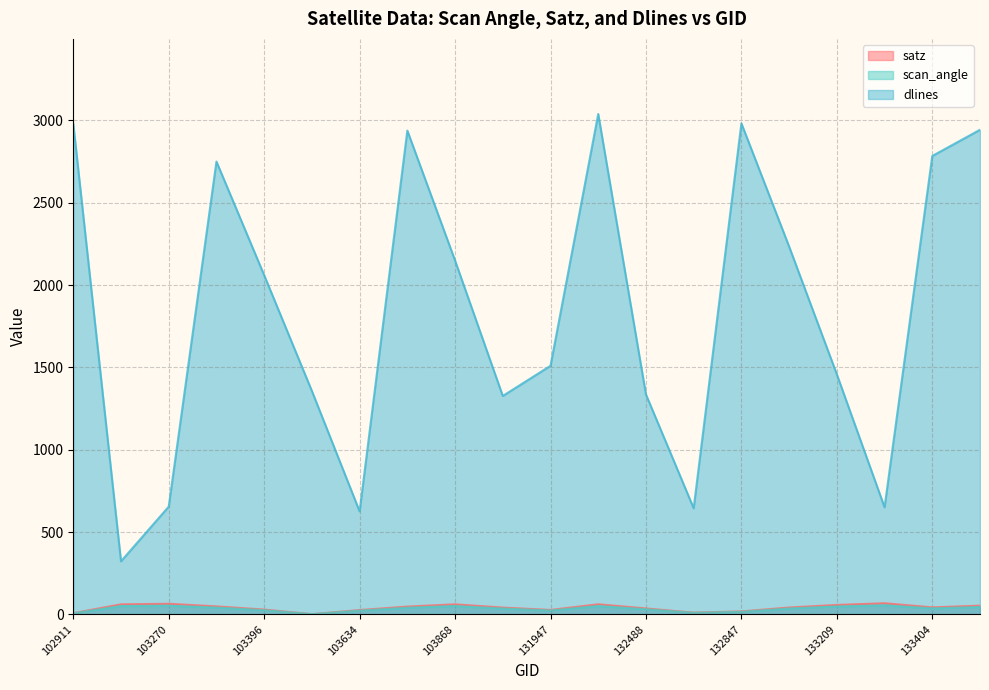

Where does the scan_angle series first go above 37?

103160